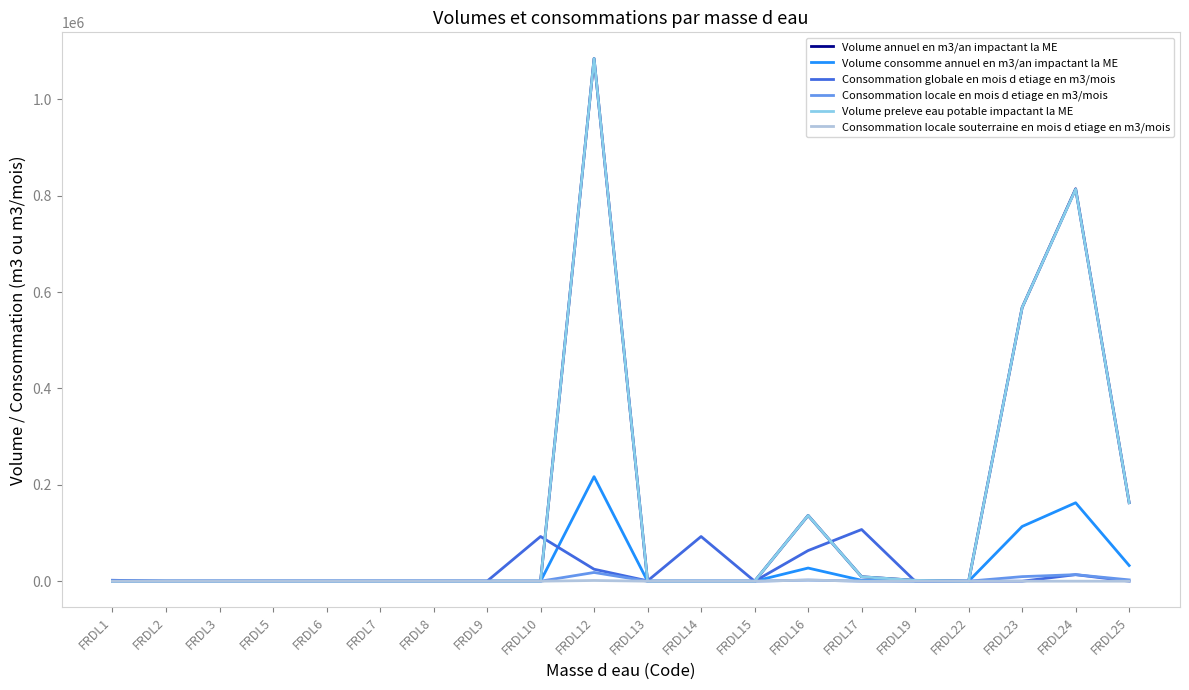

What is the difference between the second highest and minimum values in the Consommation locale en mois d etiage en m3/mois series?

13556